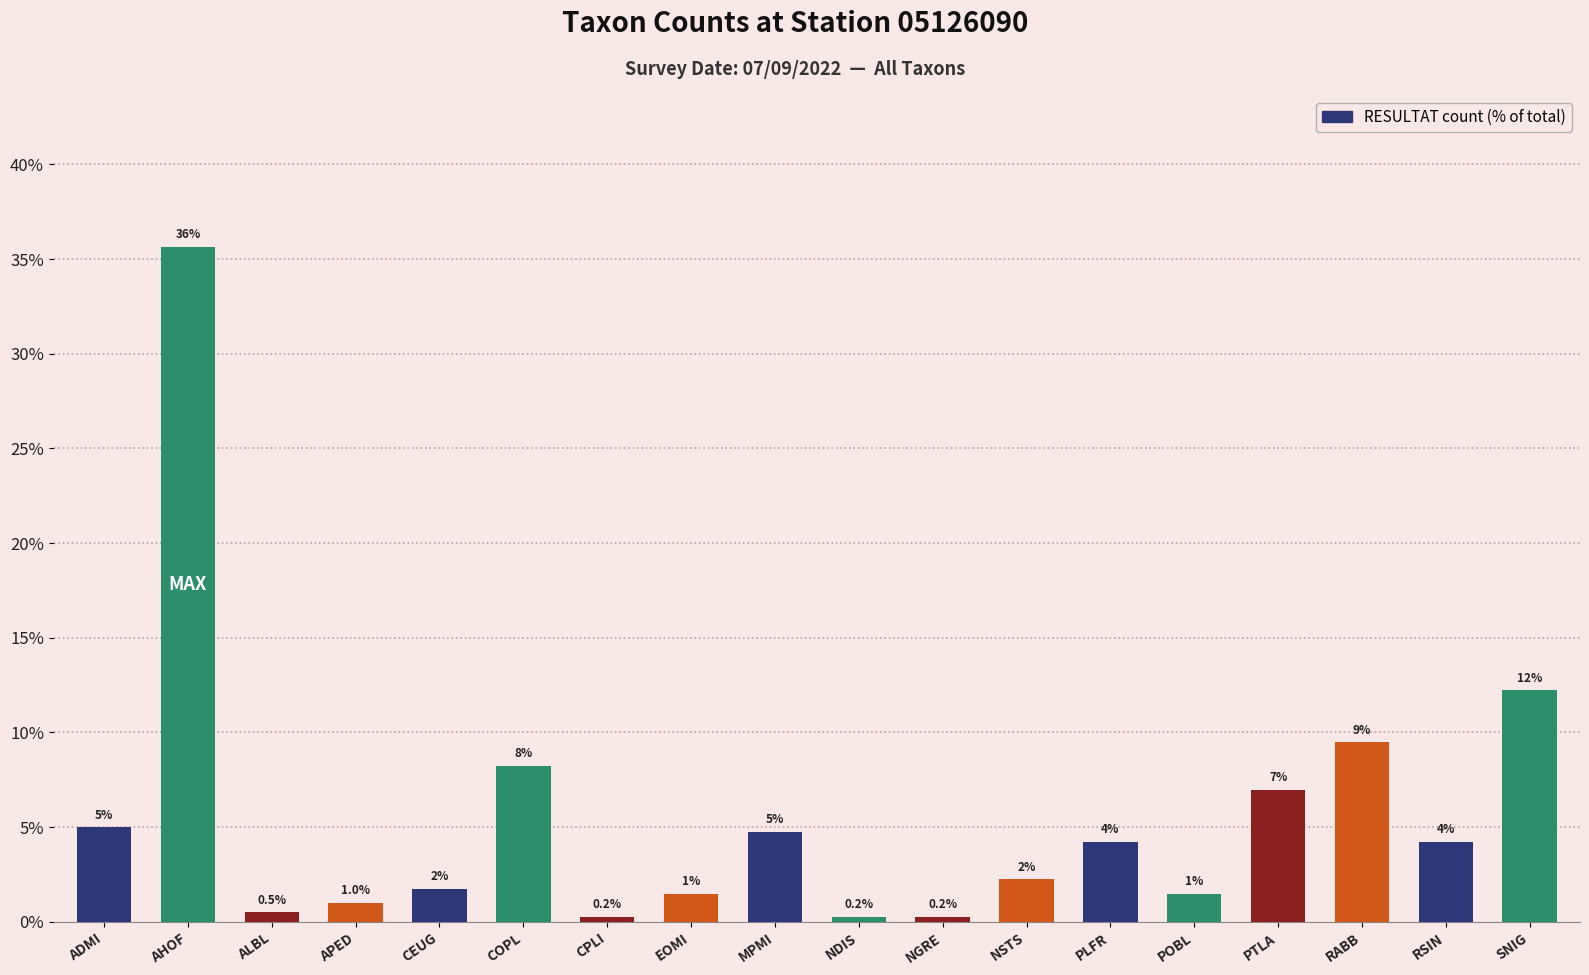

Is it true that the value at EOMI is 1.5?

True